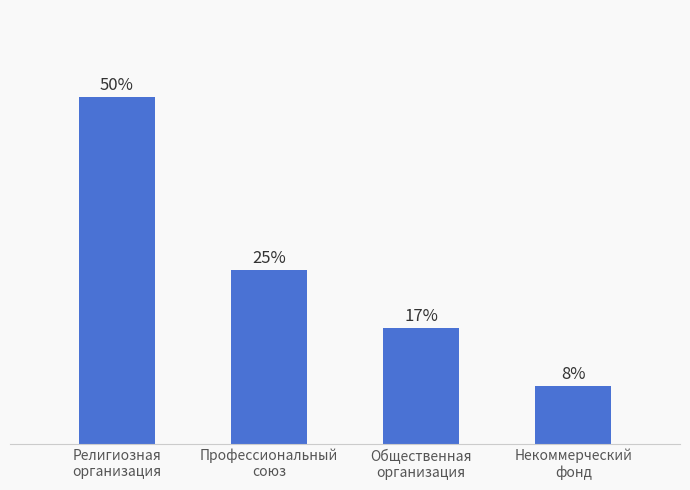

Does the chart contain any negative values?

No